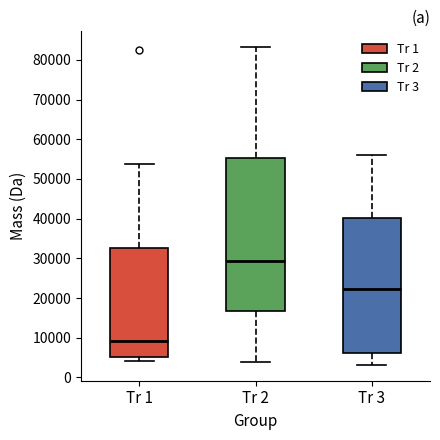

Which box has the lowest median line?

Tr 1